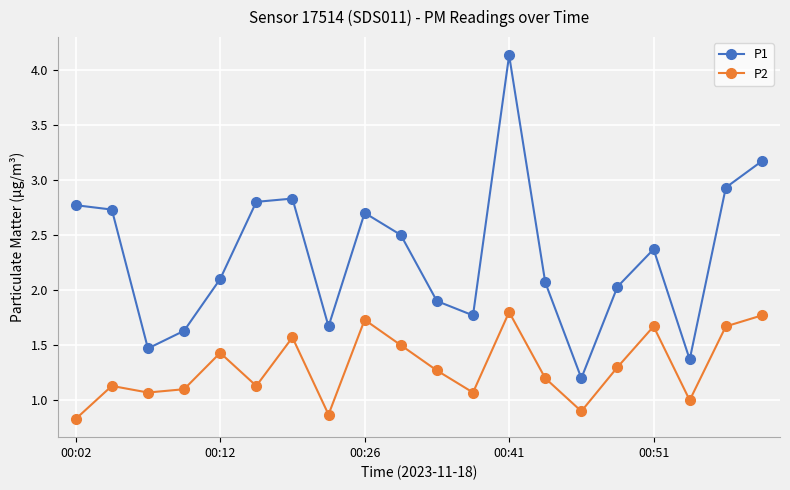

What is the sum of all P1 values?

46.1